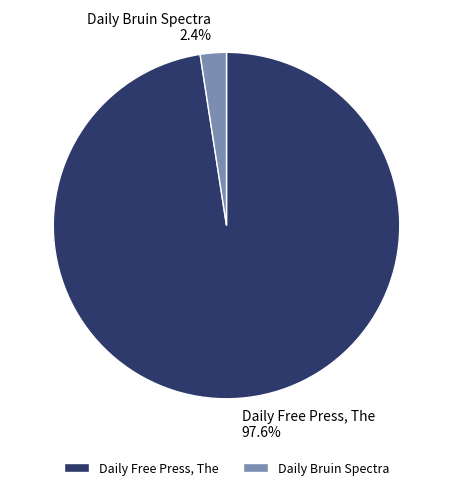

How many segments does this pie chart have?

2